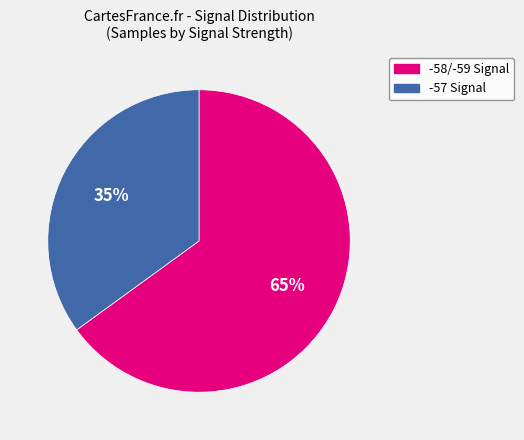

Is there a majority slice in this chart?

Yes